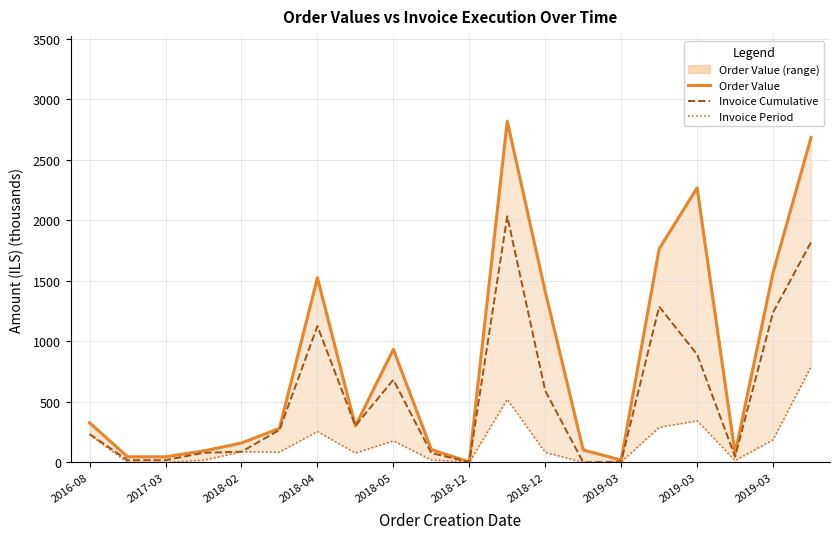

How many interior local valleys does the order_value_line series have?

4